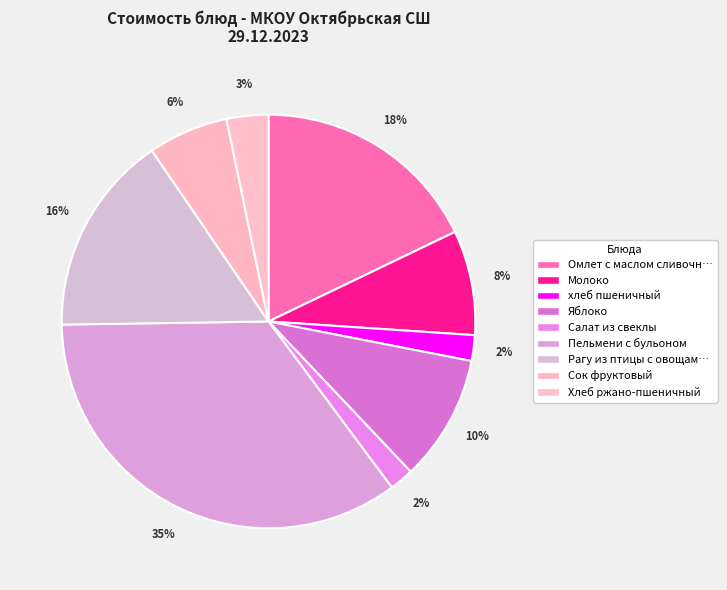

How many slices are in this pie chart?

9